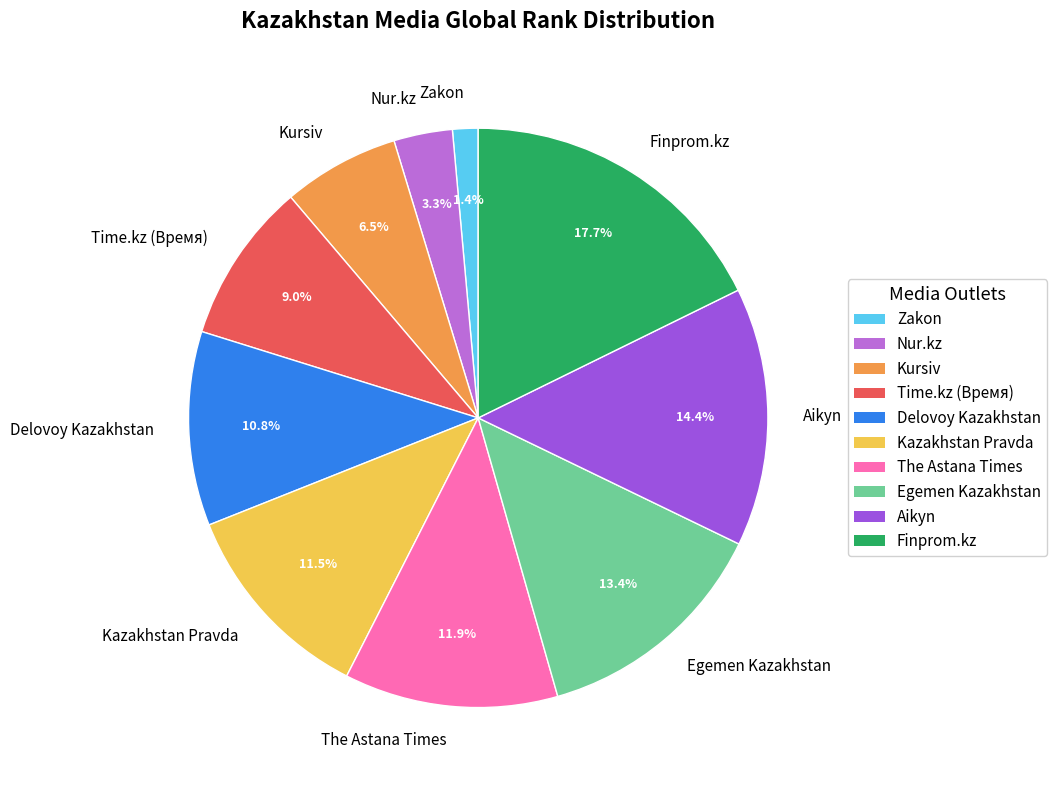

Does Nur.kz account for over 50% of the chart?

No